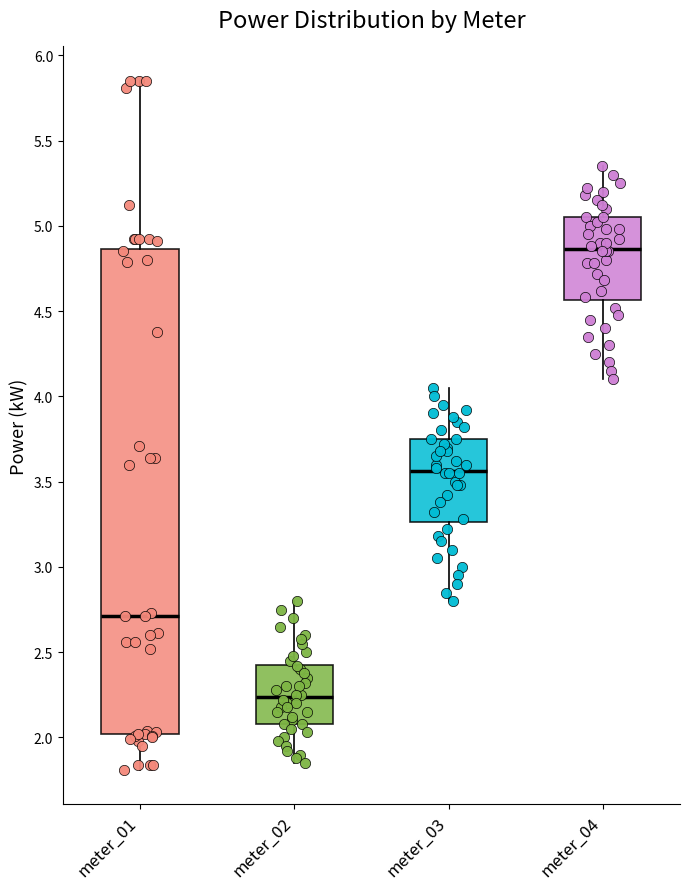

Reading left to right, transcribe this box plot: for each box, give where its median line is, the range the box spans, and where its two whiskers end, as read against the y-axis. The values are not printed on the chart, so give them approximately, as read against the axis.

meter_01: median 2.70, box 2.00 to 4.85, whiskers 1.80 to 5.85
meter_02: median 2.25, box 2.10 to 2.45, whiskers 1.85 to 2.80
meter_03: median 3.55, box 3.25 to 3.75, whiskers 2.80 to 4.05
meter_04: median 4.85, box 4.55 to 5.05, whiskers 4.10 to 5.35